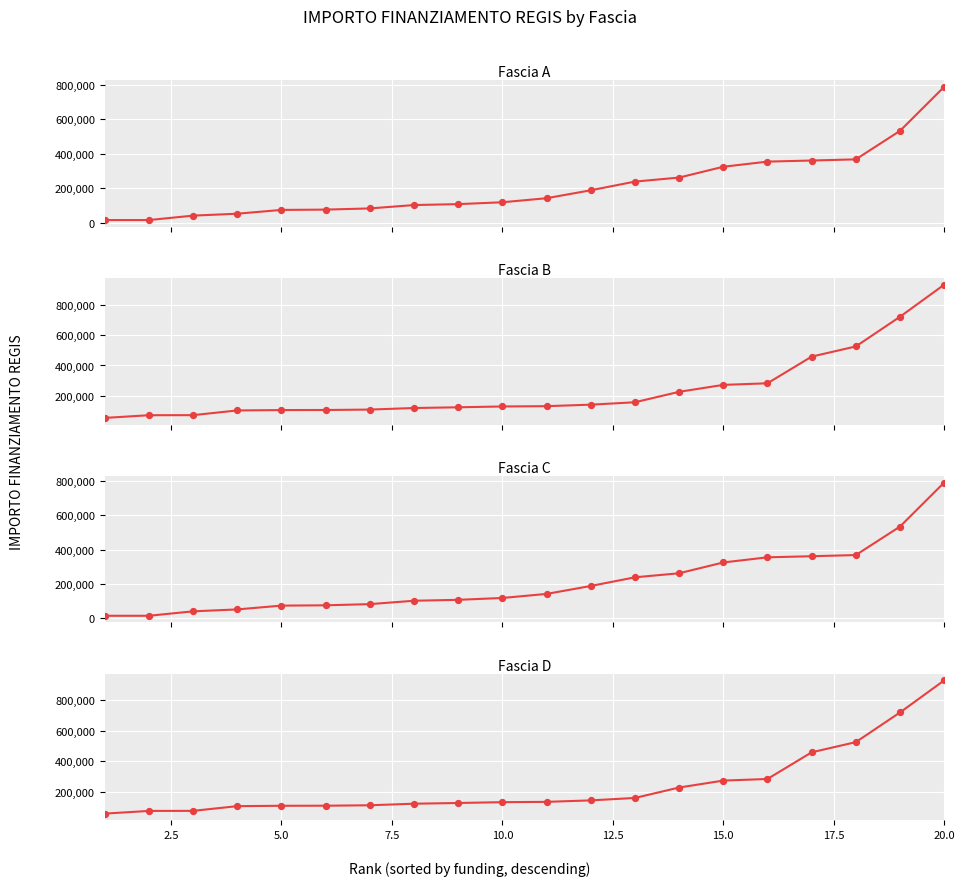

At how many categories does at least one series exceed 831332?

1